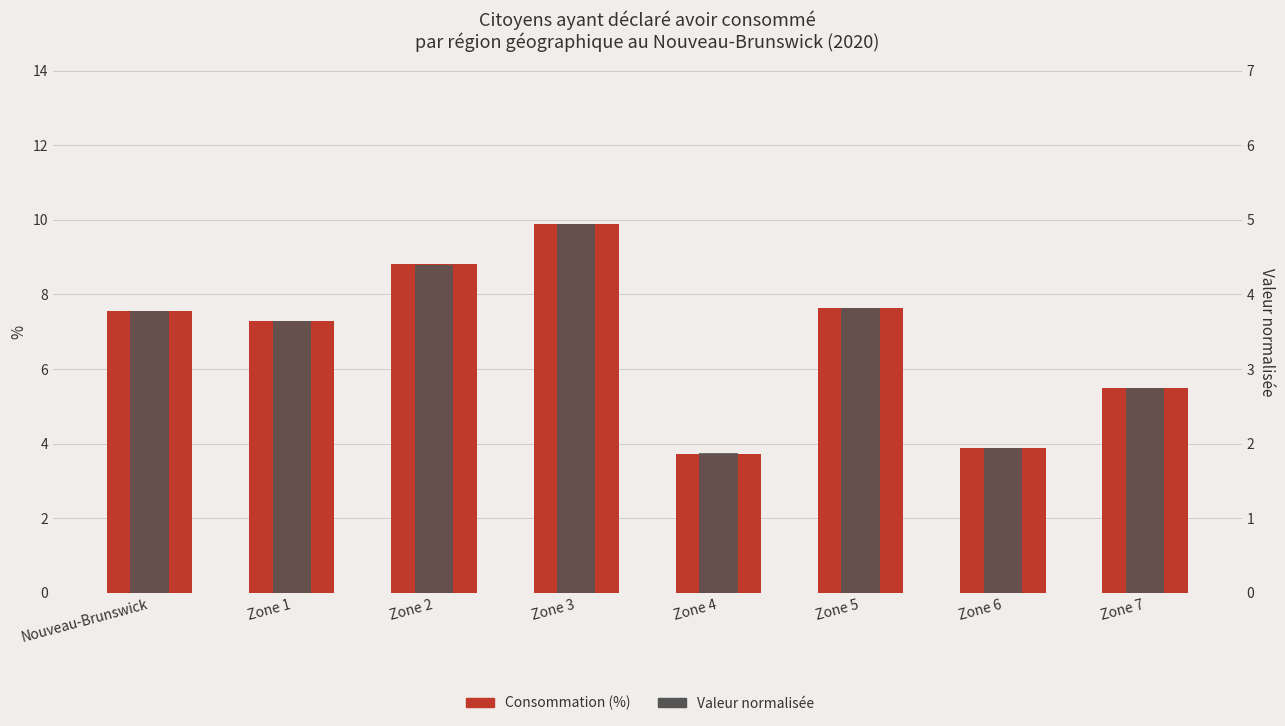

At which category is the sum across all series the highest?

Zone 3